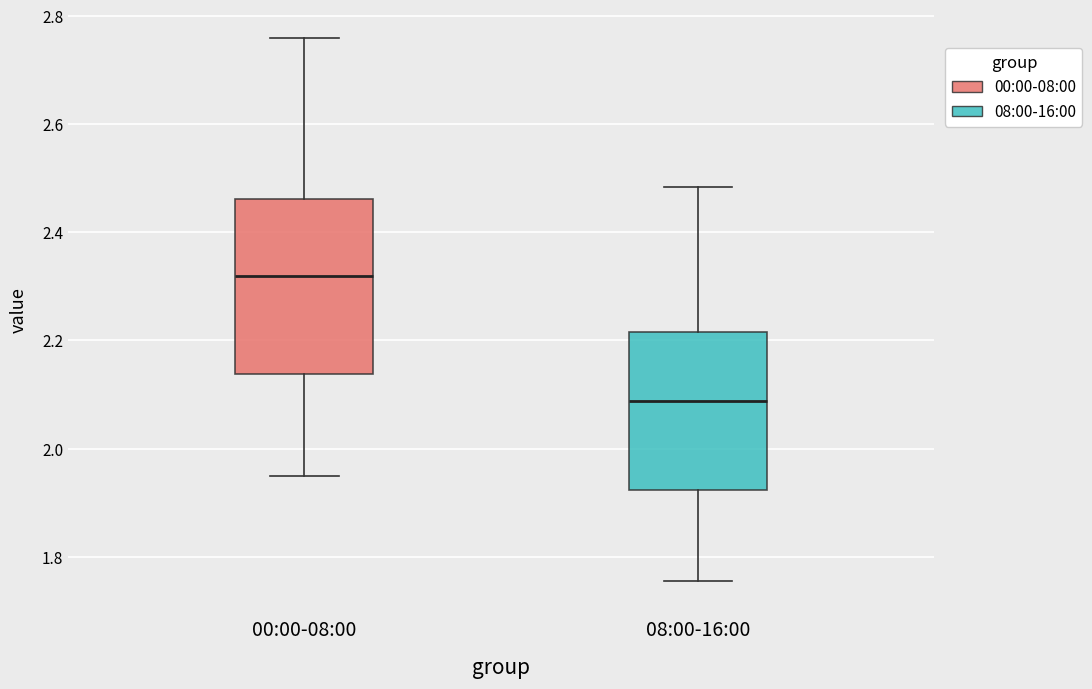

Reading left to right, read every box against the y-axis: the position of its median line, the range the box covers, and the ends of its whiskers. The values are not printed on the chart, so give them approximately, as read against the axis.

00:00-08:00: median 2.32, box 2.14 to 2.46, whiskers 1.96 to 2.76
08:00-16:00: median 2.08, box 1.92 to 2.22, whiskers 1.76 to 2.48